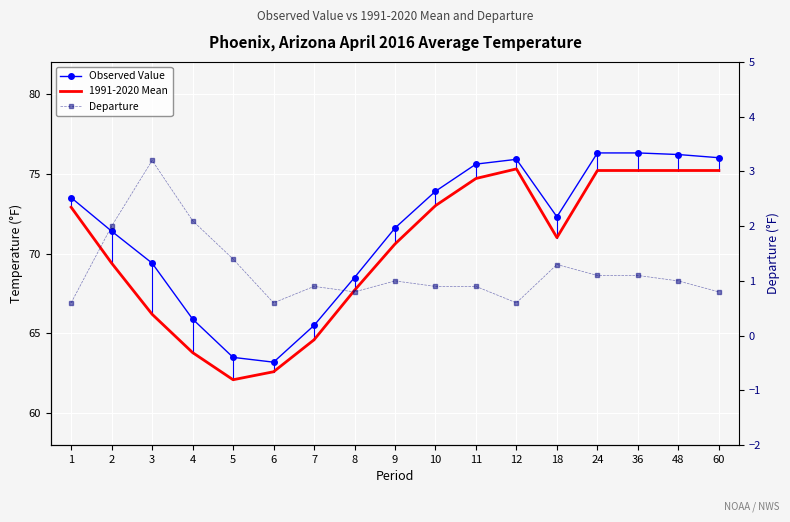

At how many categories does at least one series exceed 31?

17